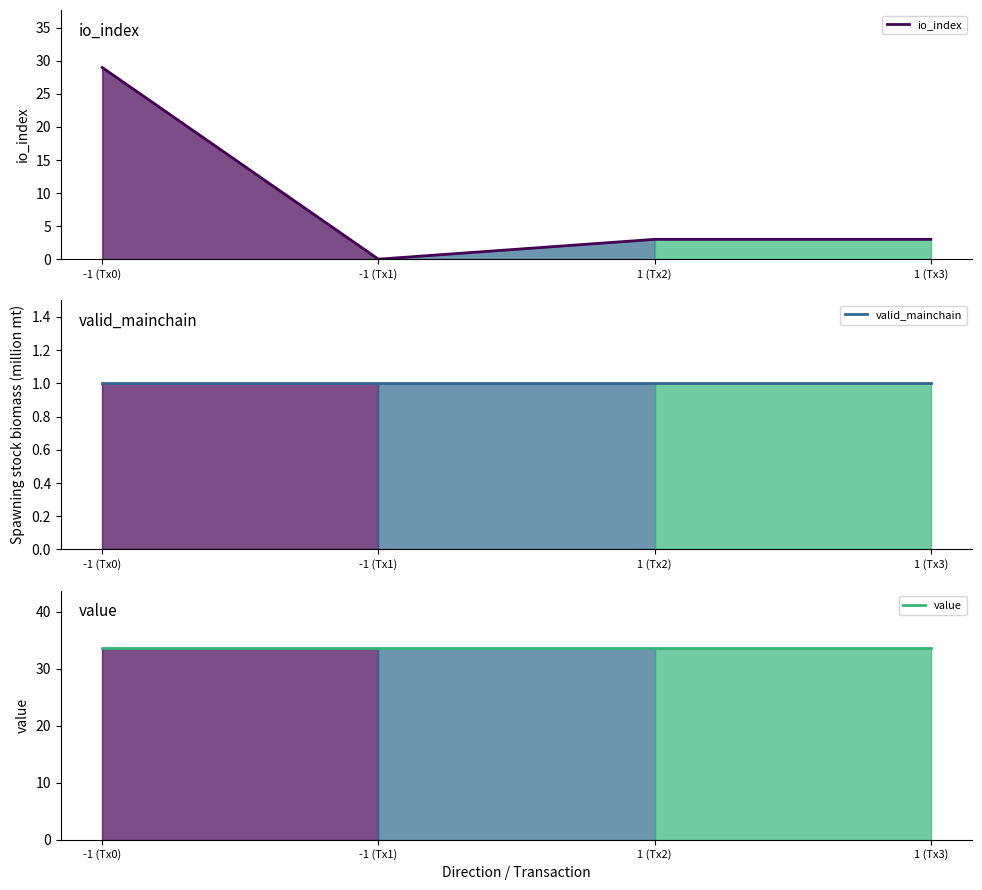

What is the spread (max minus min) of values at 1 (Tx2)?

32.6